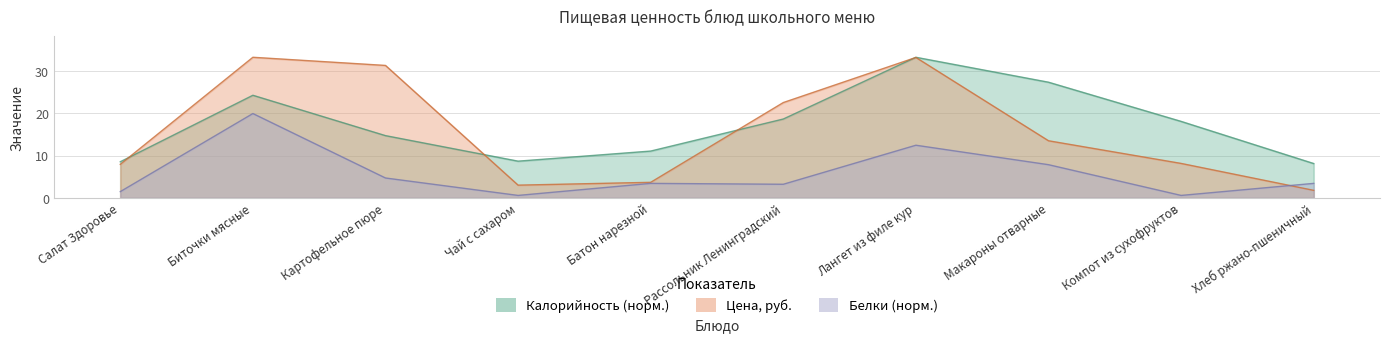

What is the total value across all series at Лангет из филе кур?

79.0